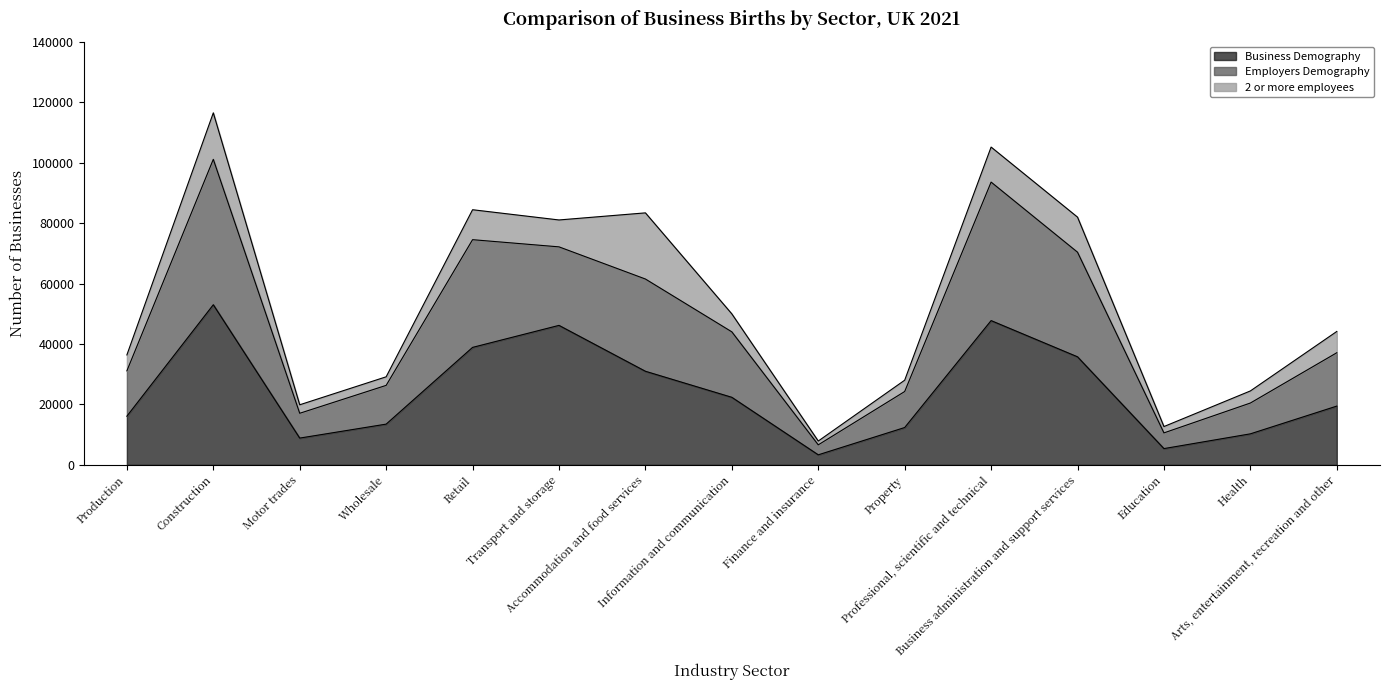

True or false: Employers Demography and Business Demography cross at least once.

False